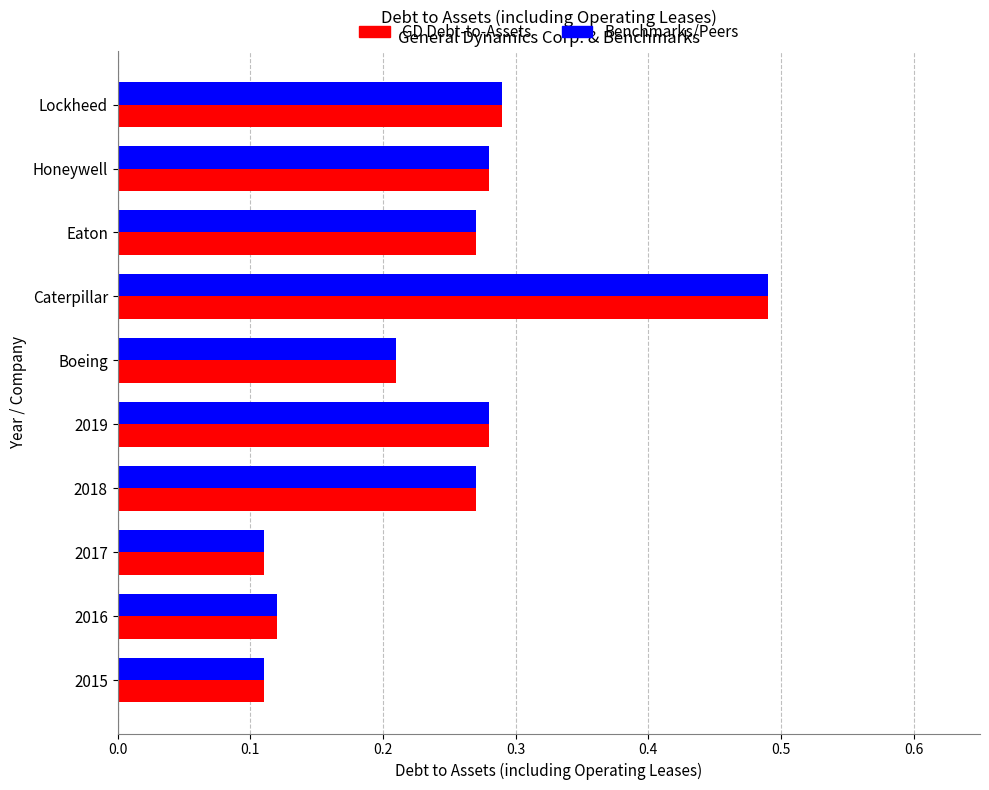

The value of Benchmarks/Peers at 2016 is 0.0. True or false?

False